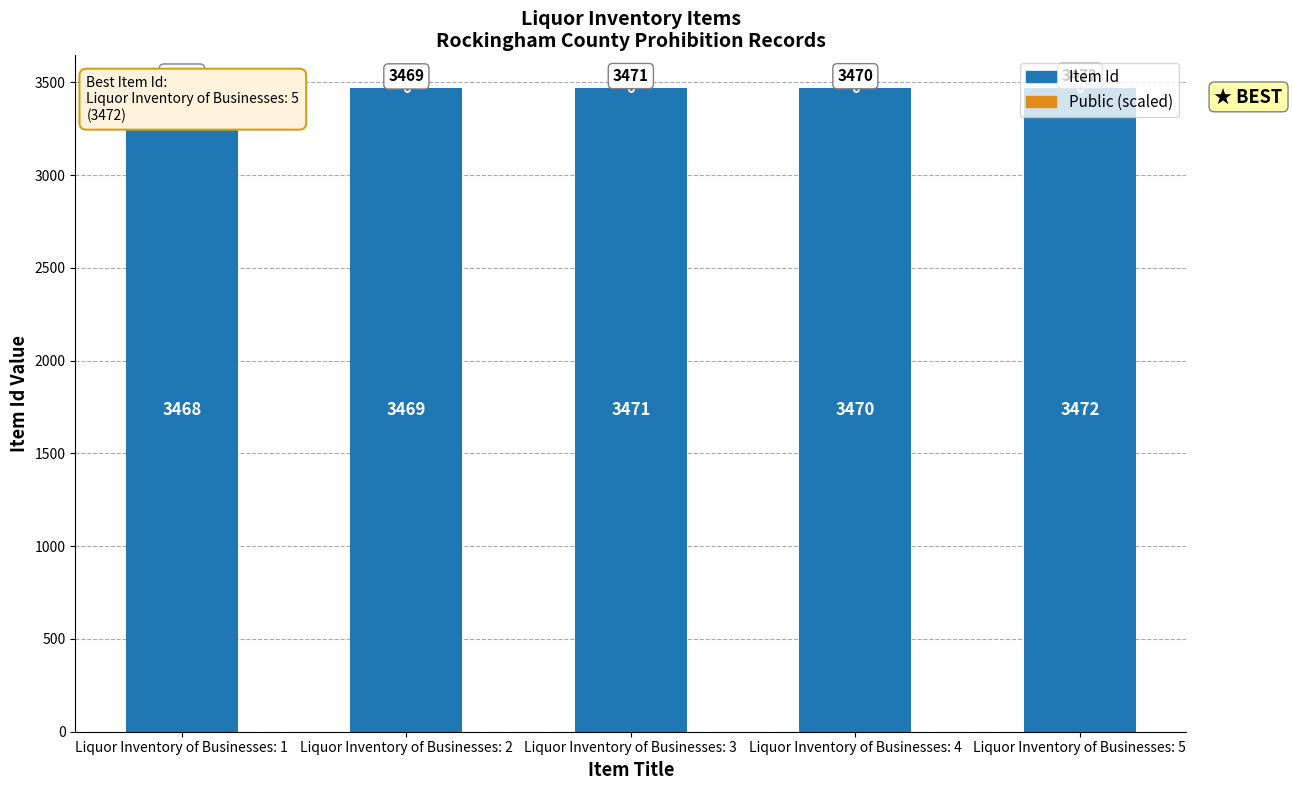

Reading left to right, what are all the values shown in this chart?

Item Id: 3468.0	3469.0	3471.0	3470.0	3472.0
Public (scaled): 0.1	0.1	0.1	0.1	0.1